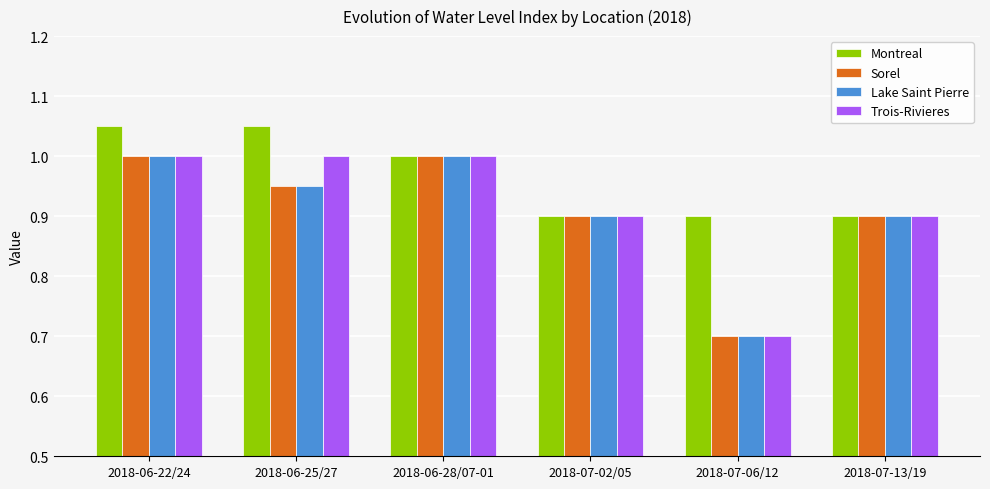

How many data points in Trois-Rivieres are less than 1?

3